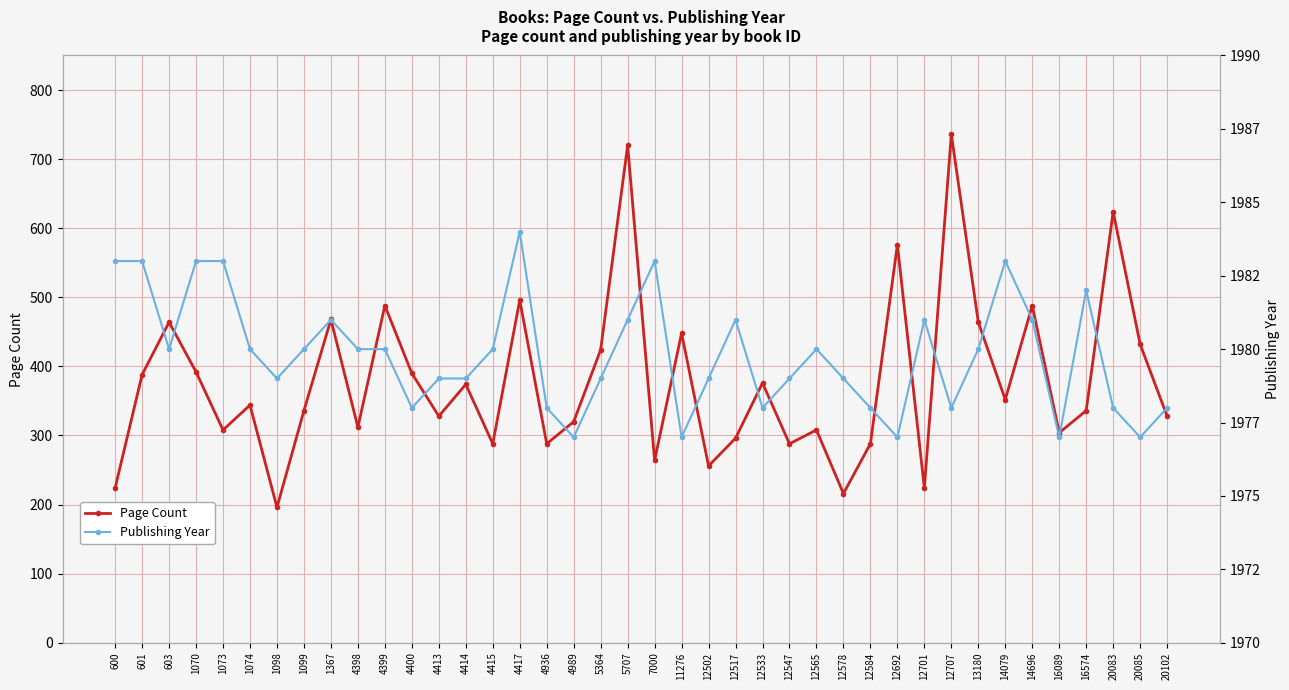

At which label is Page Count closest to 466?

603